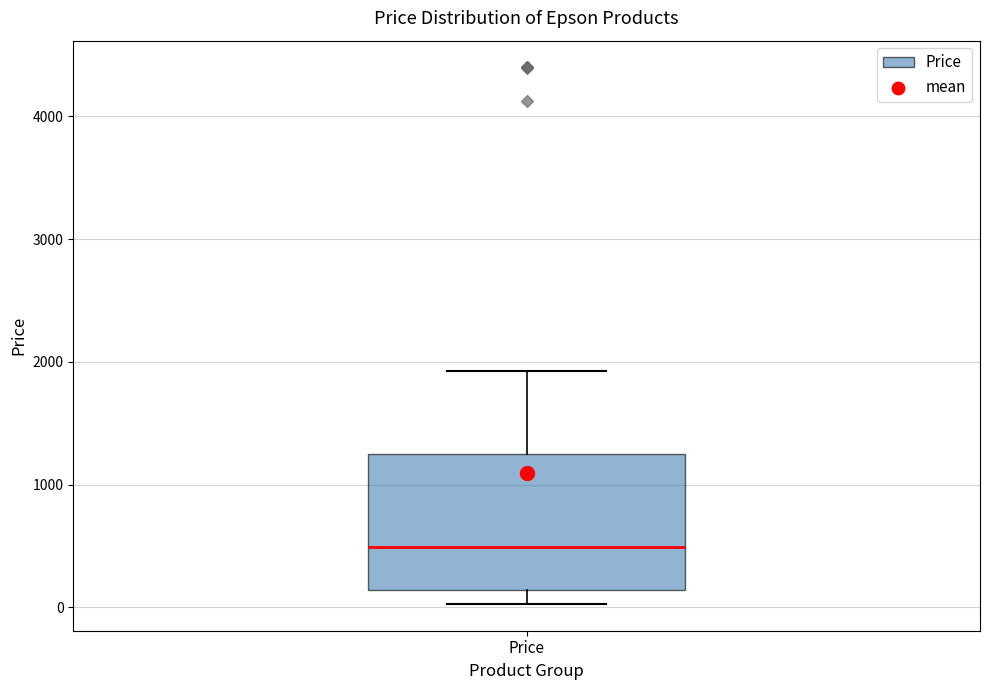

Read this box plot against the y-axis: the position of the median line, the range covered by the box, and the ends of both whiskers. The values are not printed on the chart, so give them approximately, as read against the axis.

median 500, box 100 to 1300, whiskers 0 to 1900